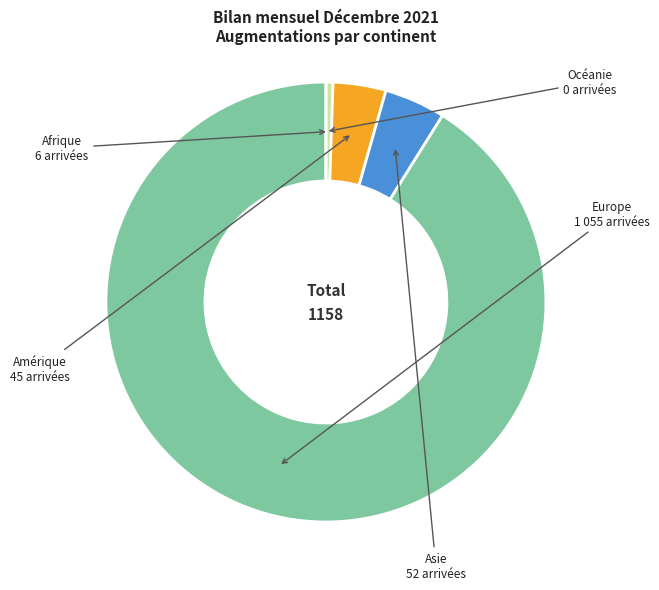

Which slice represents more than half of the pie?

Europe